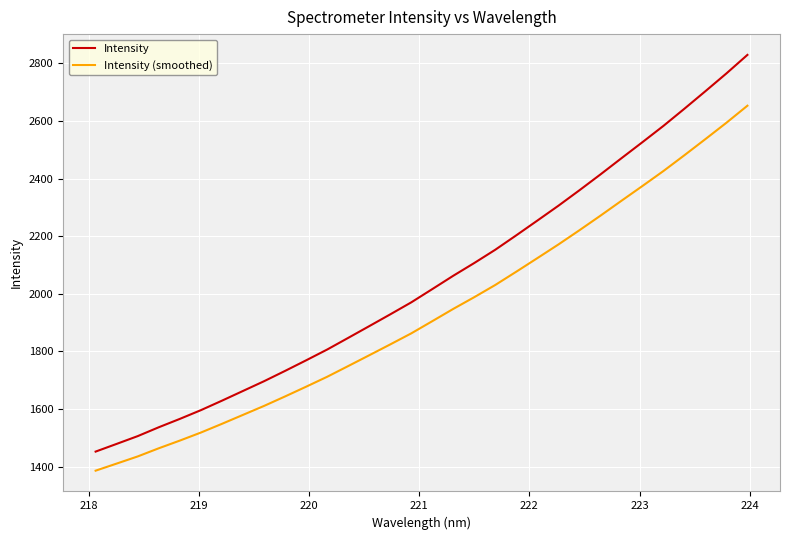

Count the number of data series in this chart.

2